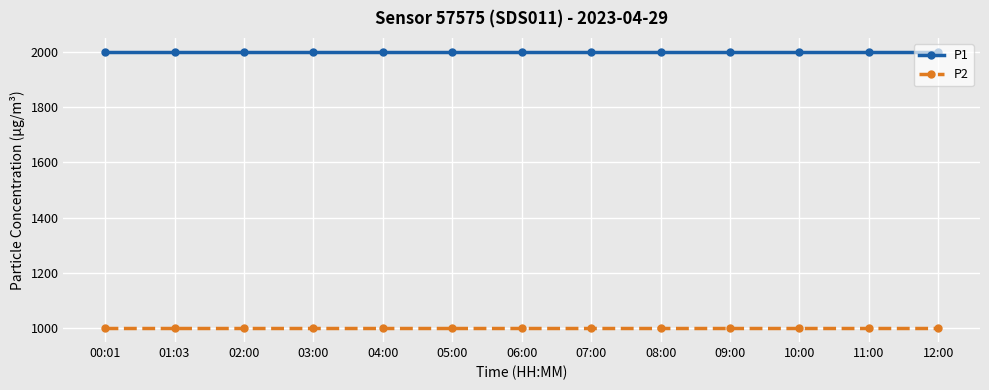

What is the label of the 10th point from the right?

03:00